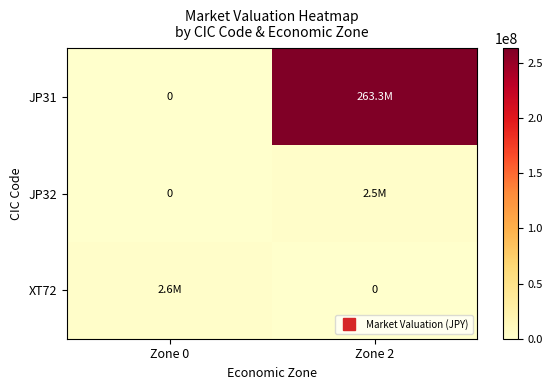

What is the total value across all series at Zone 2?

265808937